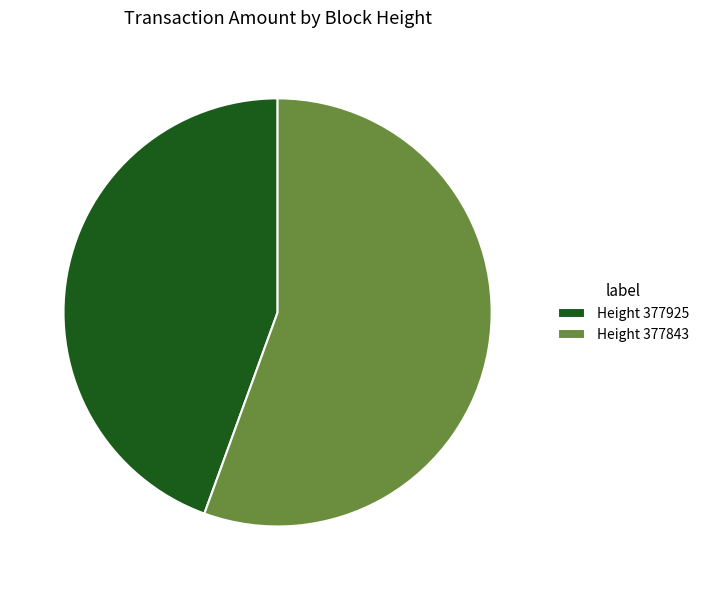

Combined, do Height 377843 and Height 377925 account for over 50%?

Yes